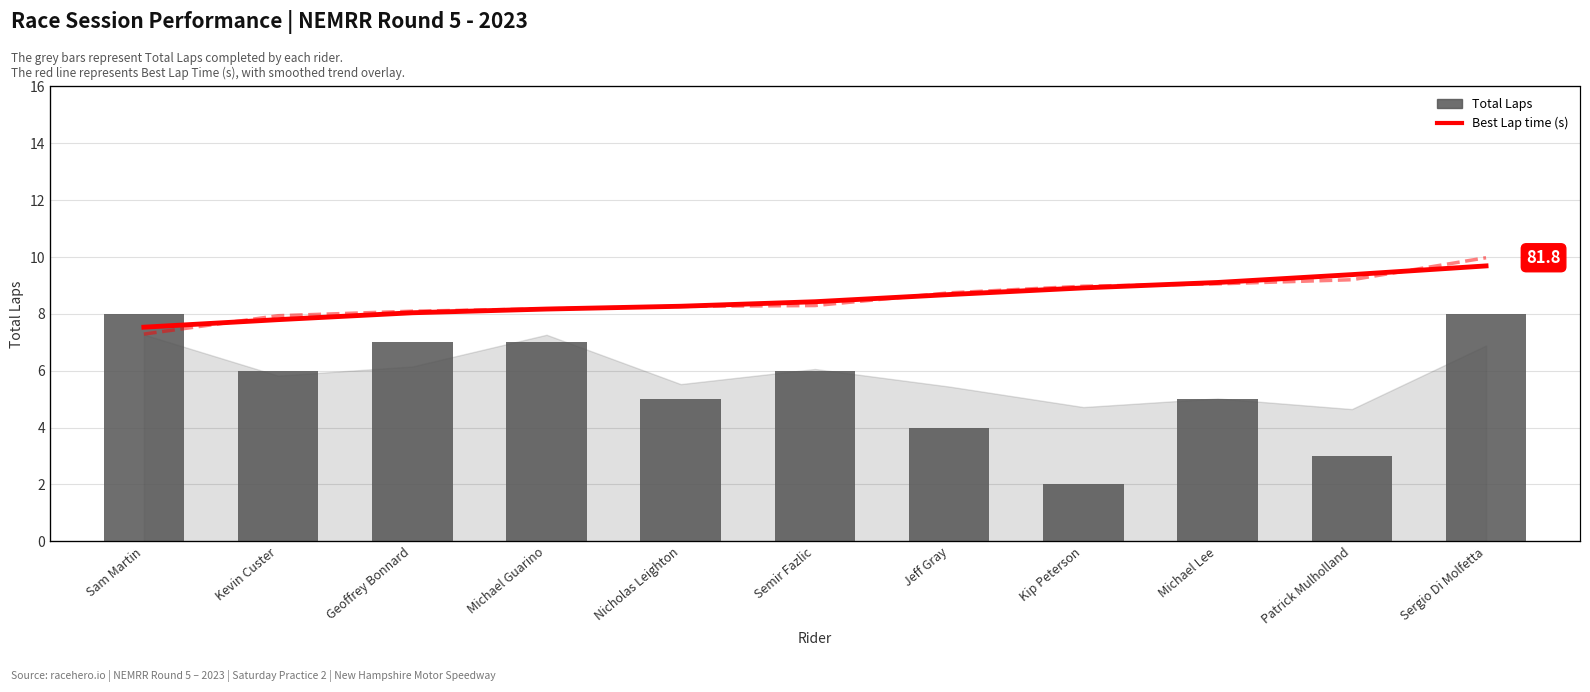

Are the bars grouped side by side (vs. stacked)?

Yes